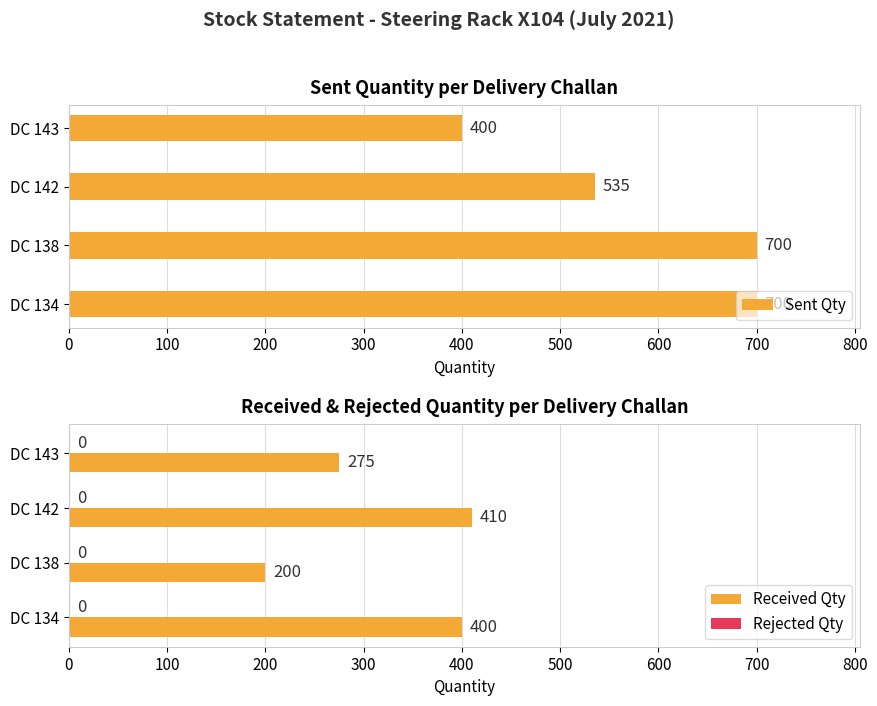

What is the difference between the second highest and minimum values in the Received Qty series?

200